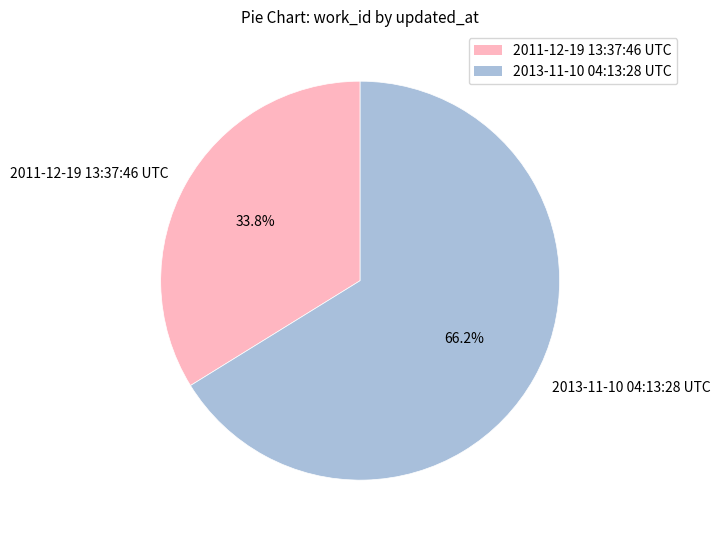

Which slice is the smallest?

2011-12-19 13:37:46 UTC